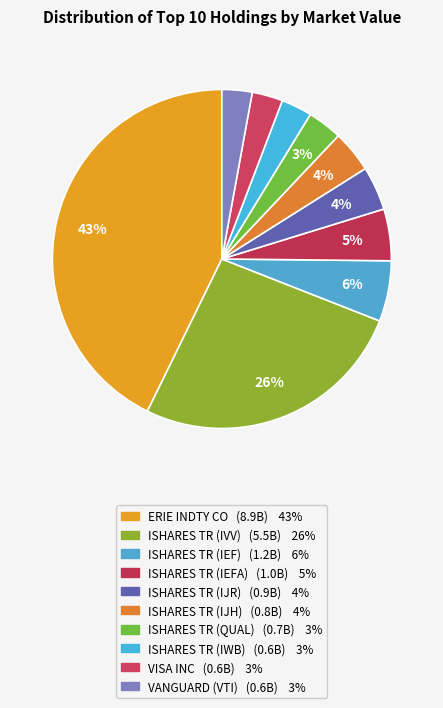

How many segments does this pie chart have?

10